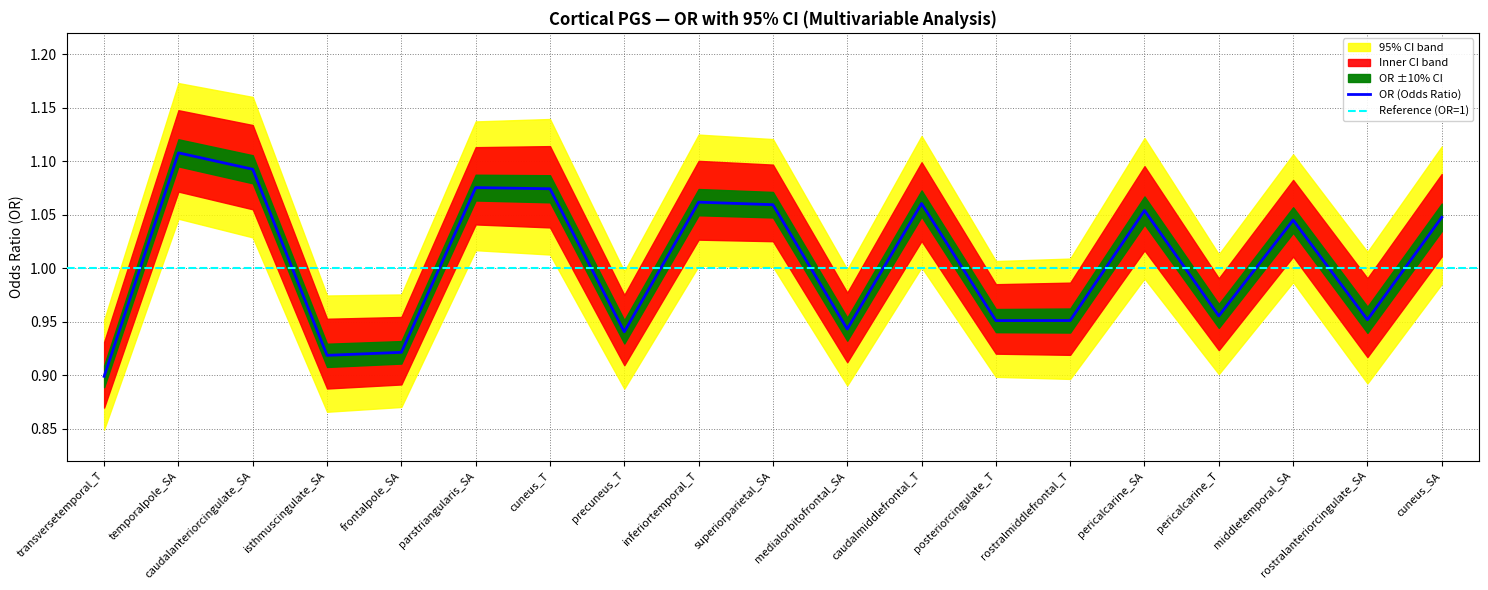

Which has a higher value, pericalcarine_SA or isthmuscingulate_SA?

pericalcarine_SA